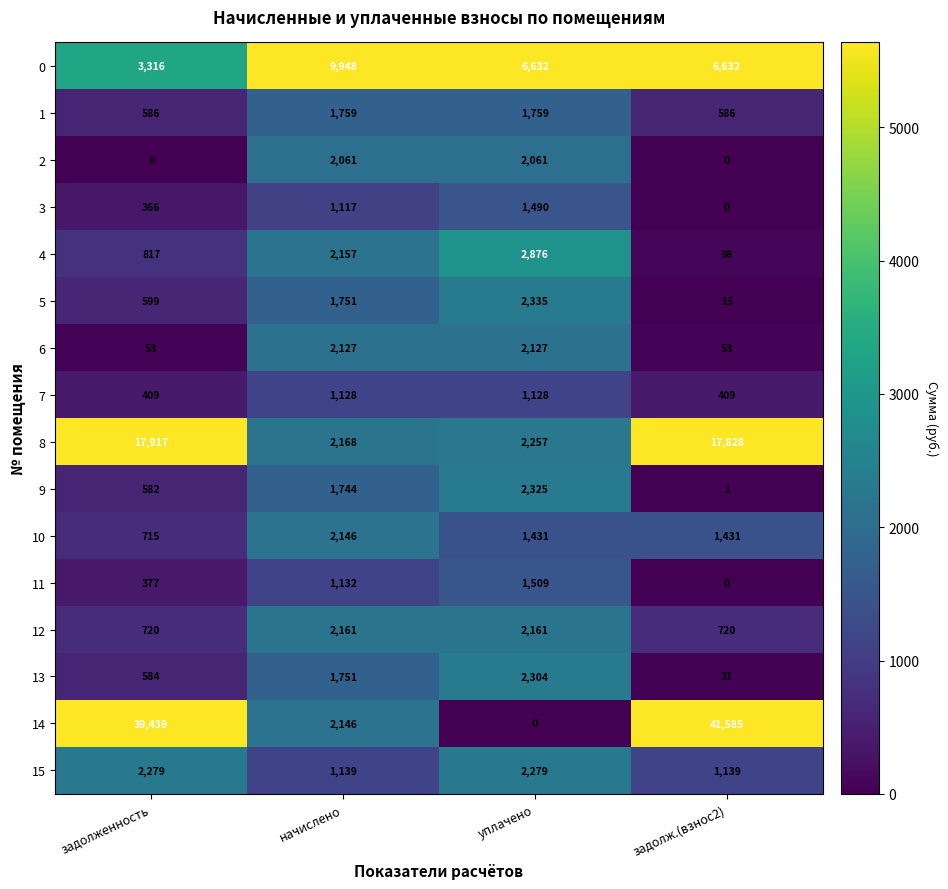

At how many categories does at least one series exceed 6595?

4